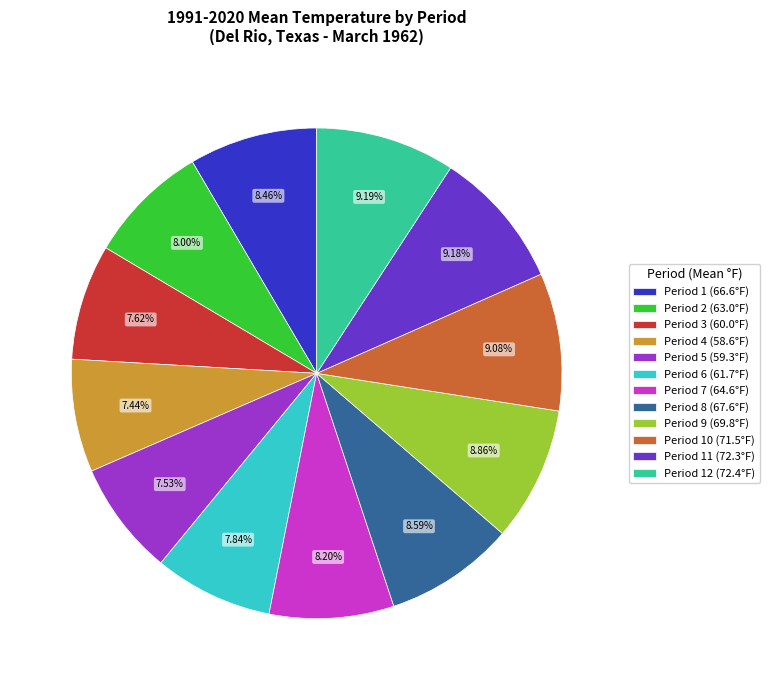

Approximately how many times larger is the value at Period 3 (60.0°F) compared to Period 11 (72.3°F)?

0.8